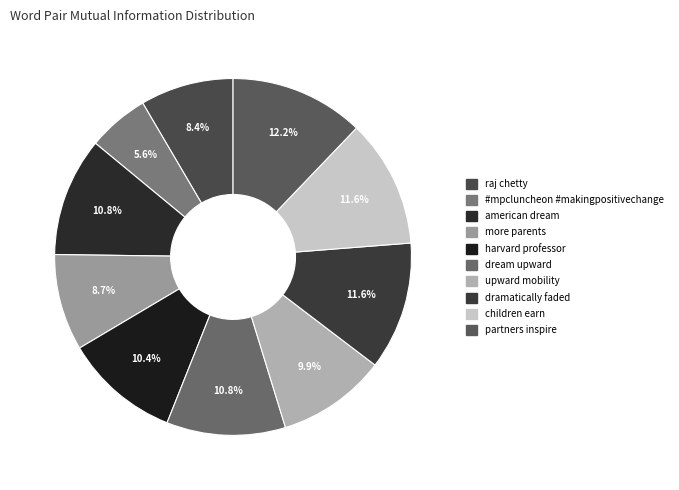

Is there a majority slice in this chart?

No